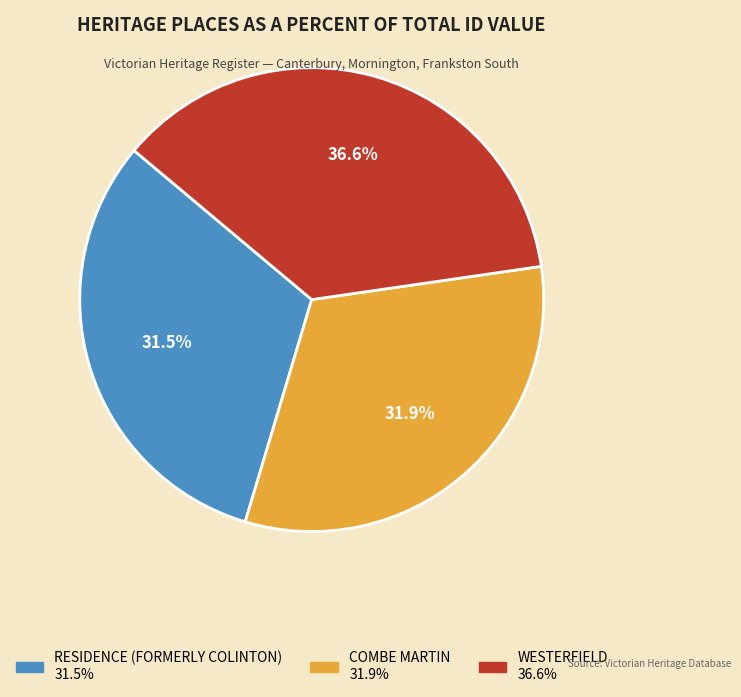

How many segments does this pie chart have?

3